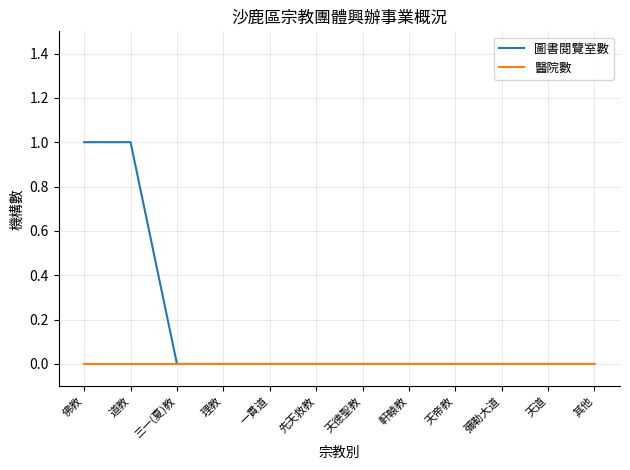

Rank the series by their maximum value, from highest to lowest.

圖書閱覽室數, 醫院數